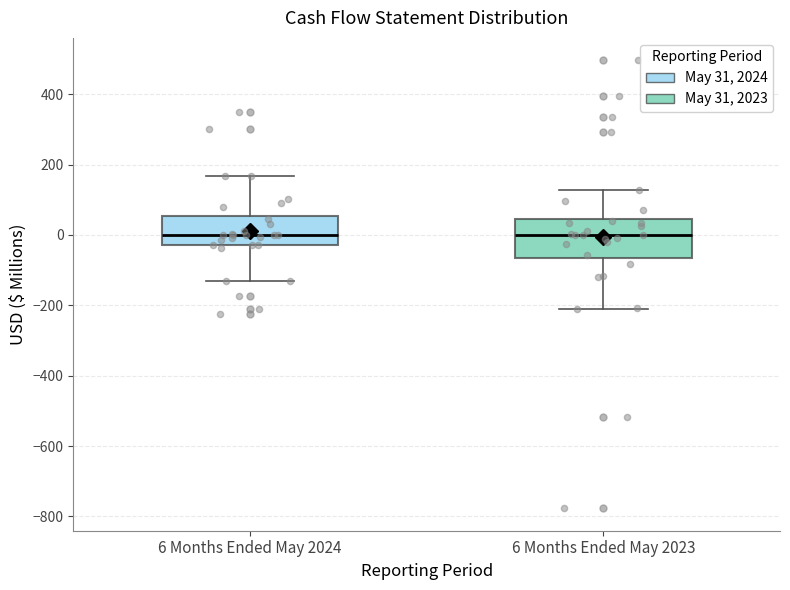

Where does the upper whisker of the box for 6 Months Ended May 2024 end on the y-axis? The values are not printed on the chart, so give them approximately, as read against the axis.

160